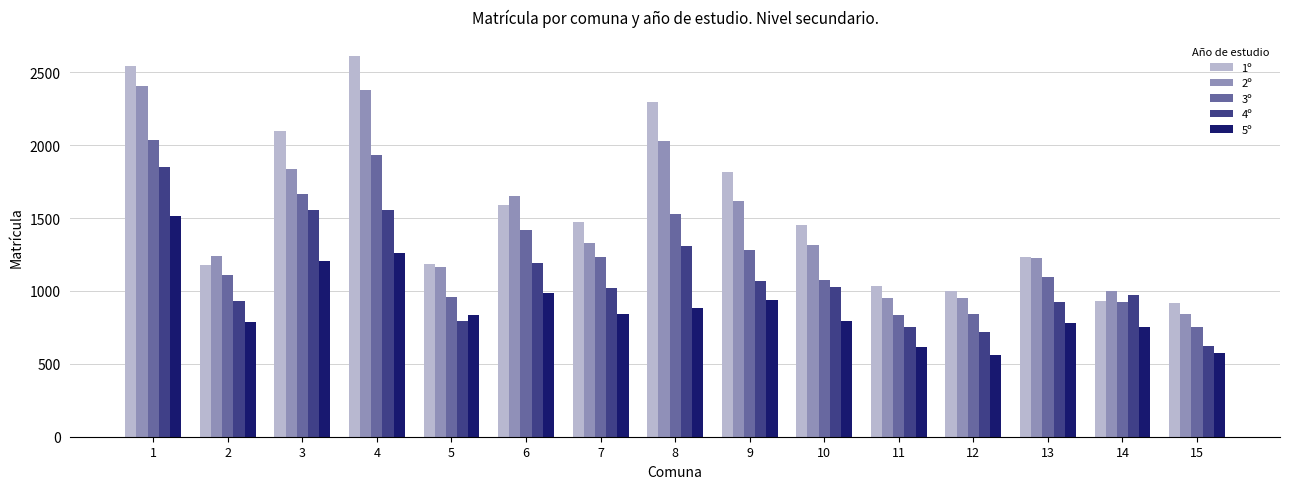

Is the value of 3º at 1 greater than the value of 1º at 7?

Yes